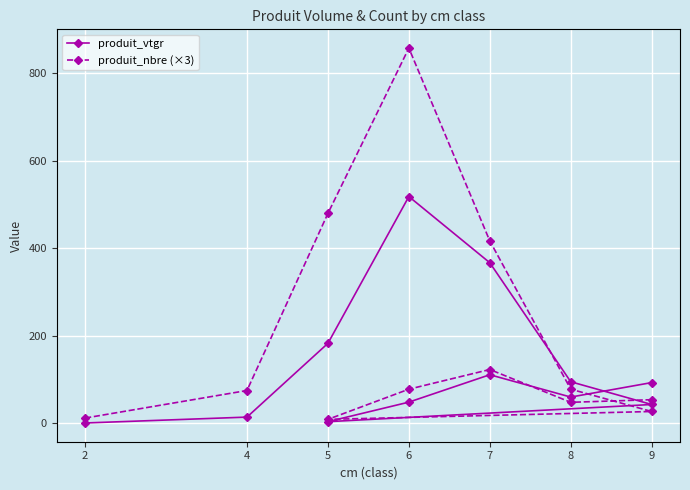

Is it true that produit_vtgr equals 273.9 at 5?

False